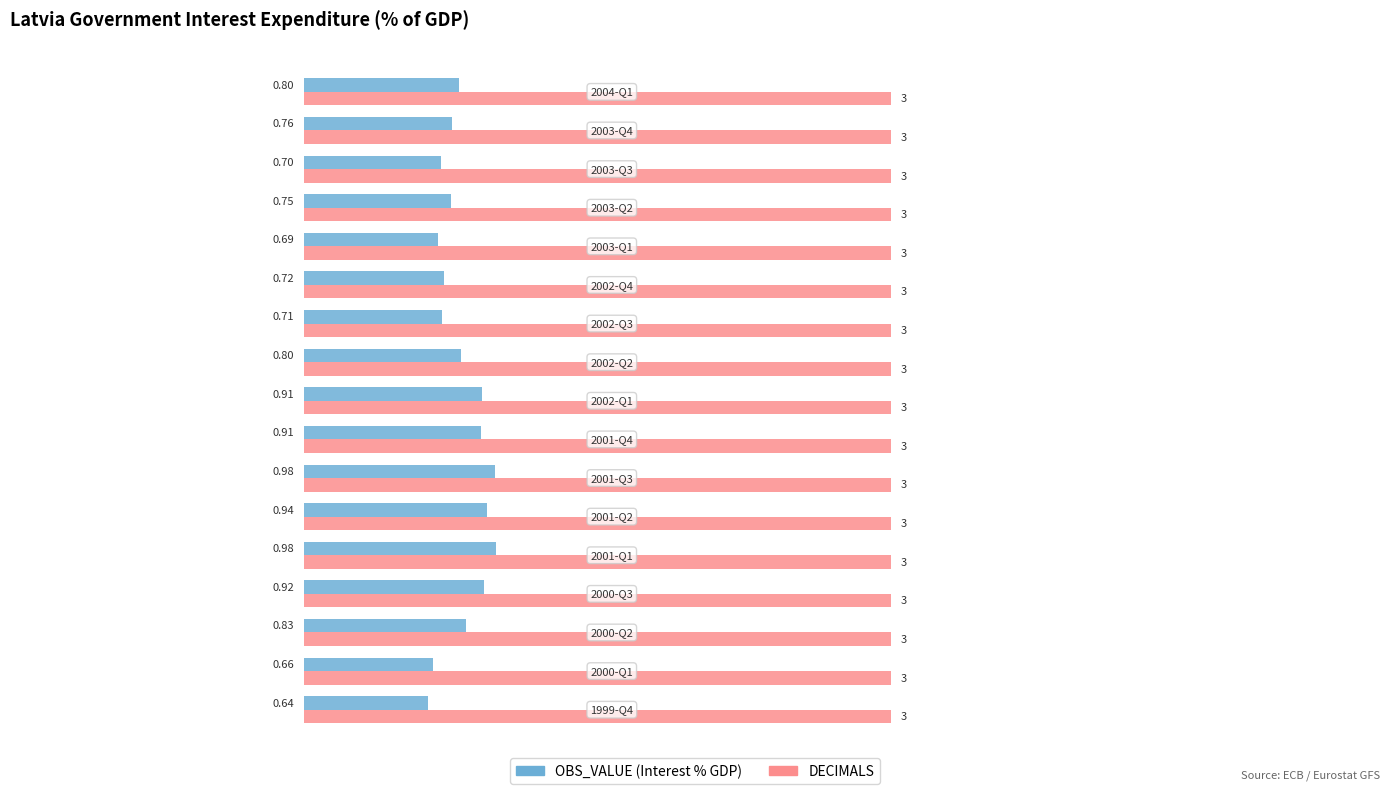

What is the total value across all series at 2001-Q3?

4.0